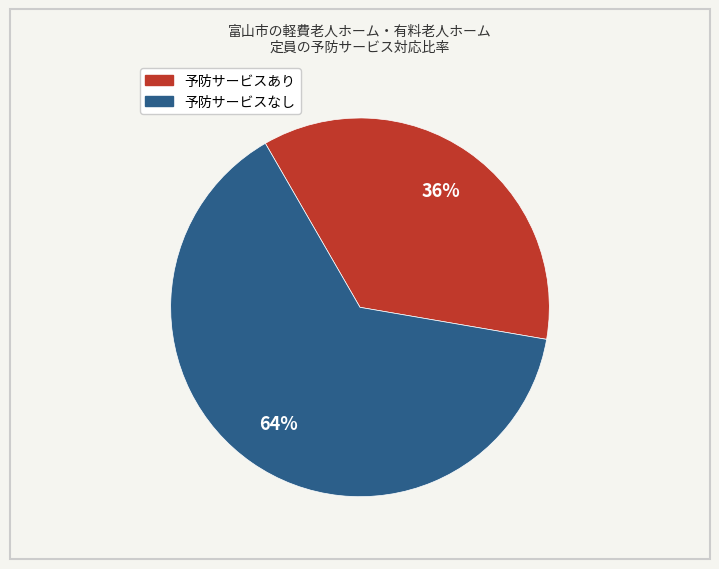

Is there any slice that represents more than half of the pie?

Yes